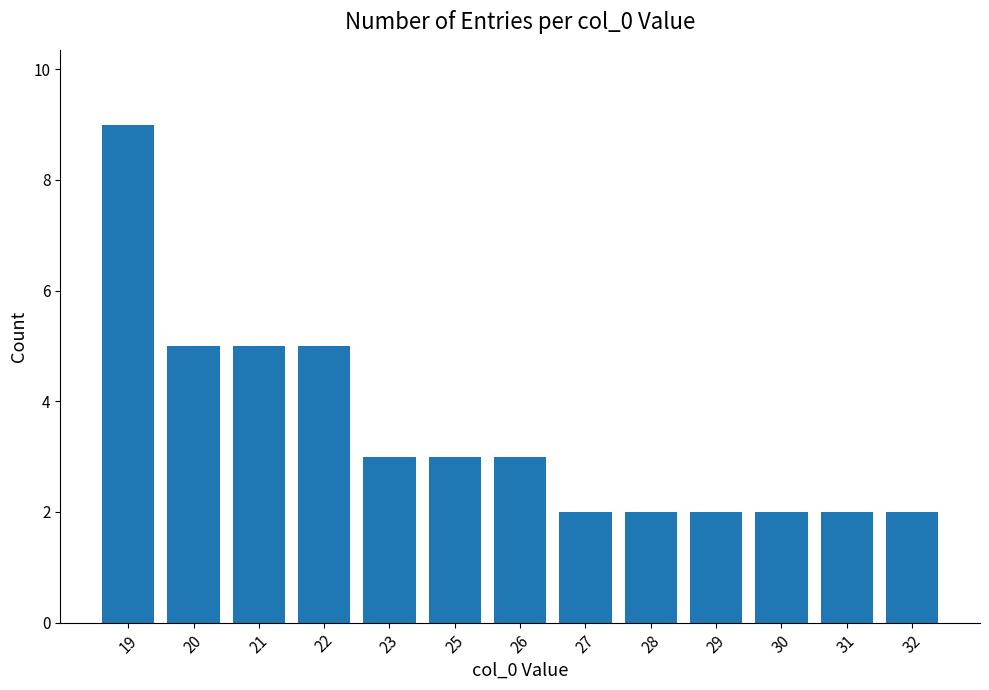

Reading right to left, list all the values displayed in this chart.

32=2	31=2	30=2	29=2	28=2	27=2	26=3	25=3	23=3	22=5	21=5	20=5	19=9